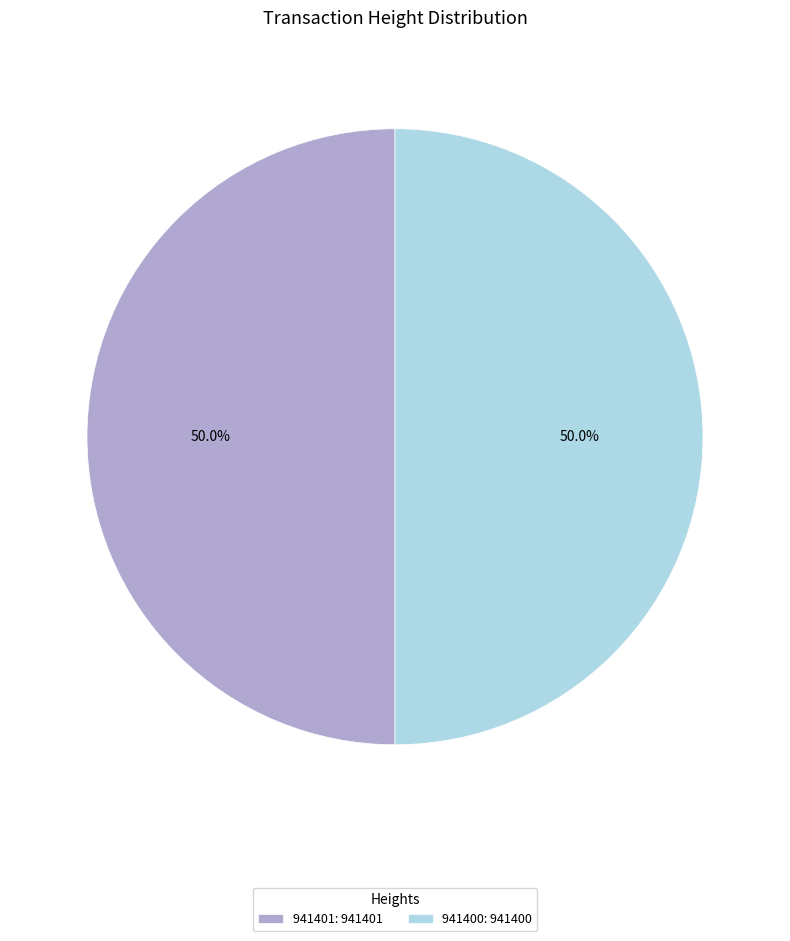

Approximately how many times larger is the value at 941400: 941400 compared to 941401: 941401?

1.0